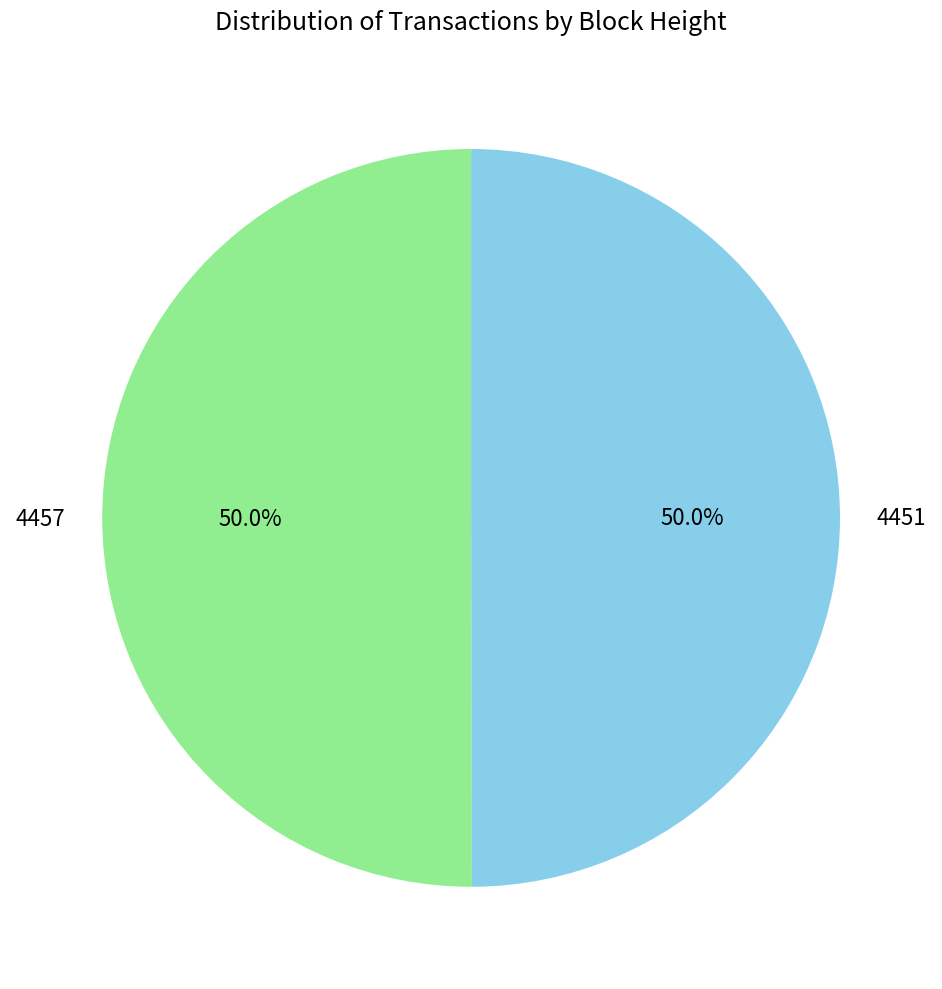

Count the number of slices in the pie.

2